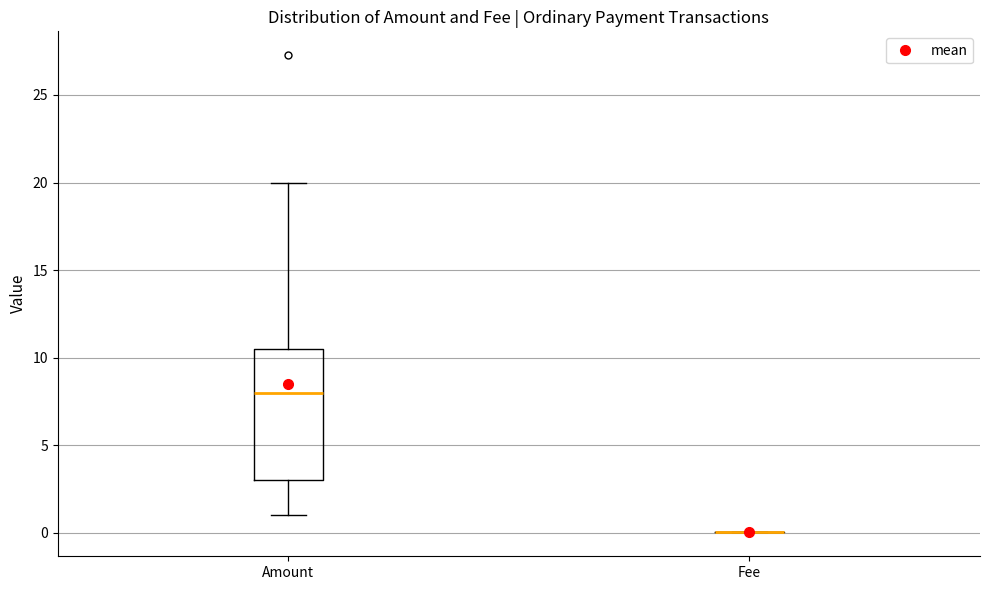

Where does the upper whisker of the box for Amount end on the y-axis? The values are not printed on the chart, so give them approximately, as read against the axis.

20.0